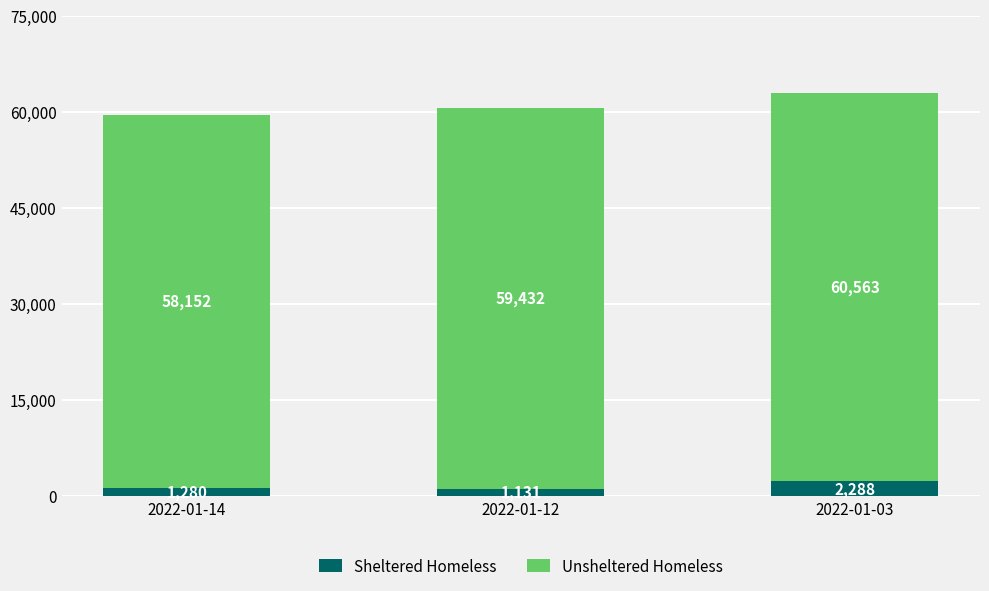

How many Sheltered Homeless values are between 1131 and 2288?

3